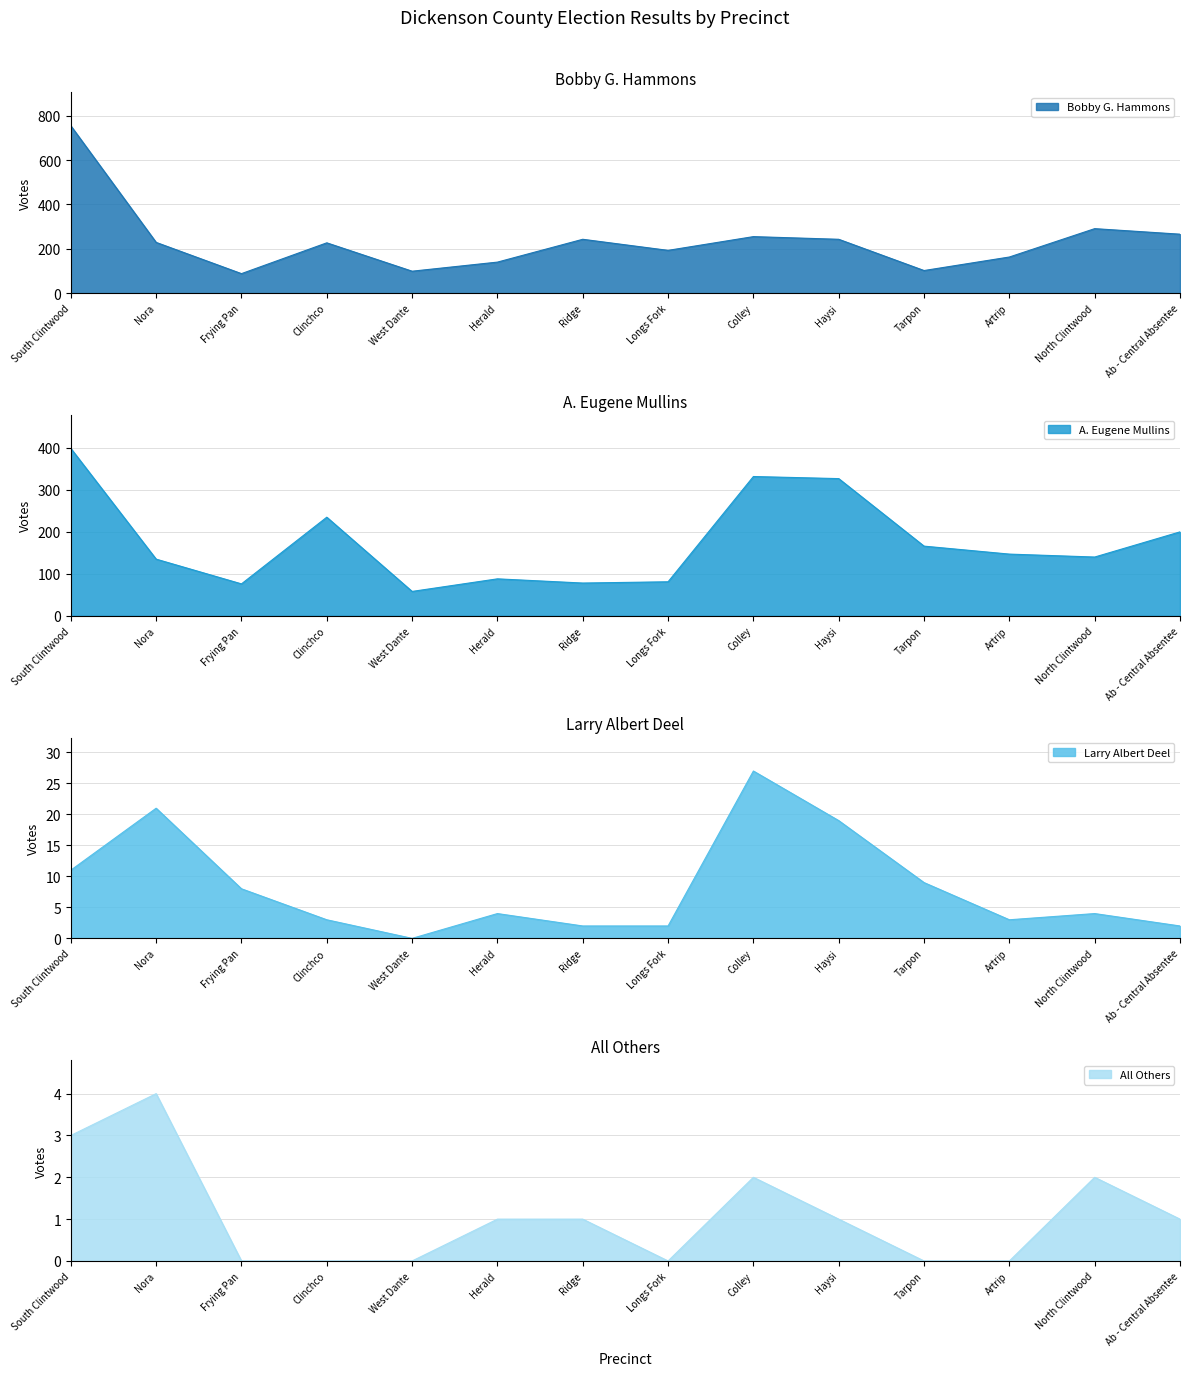

What is the total value across all series at Tarpon?

277